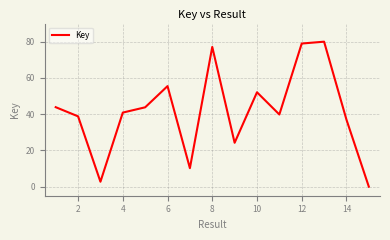

How many interior local valleys (lower than both neighbors) does the data have?

4